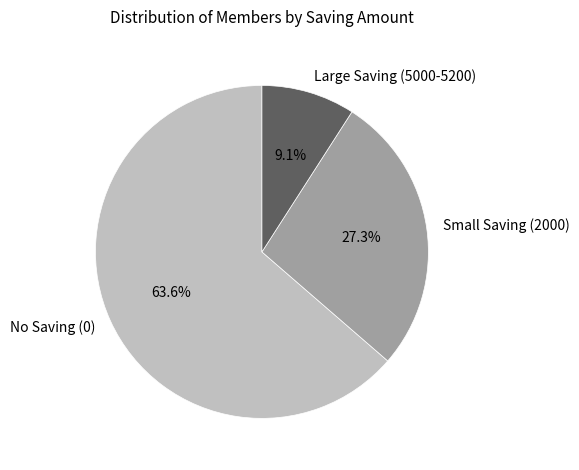

Which slice is the largest?

No Saving (0)